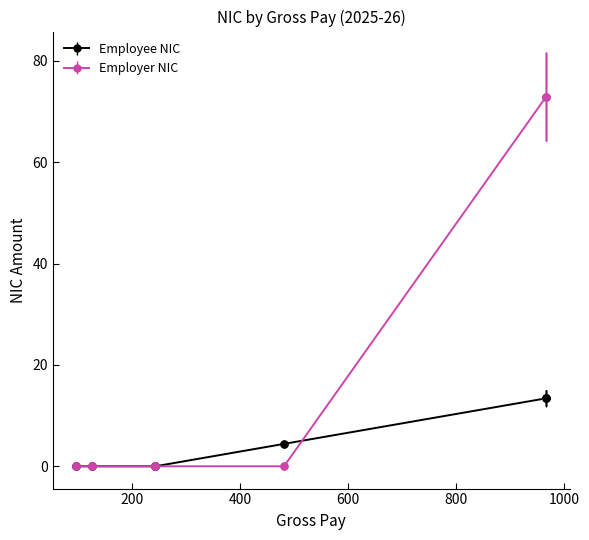

List the series in order of their peak value, highest first.

Employer NIC, Employee NIC